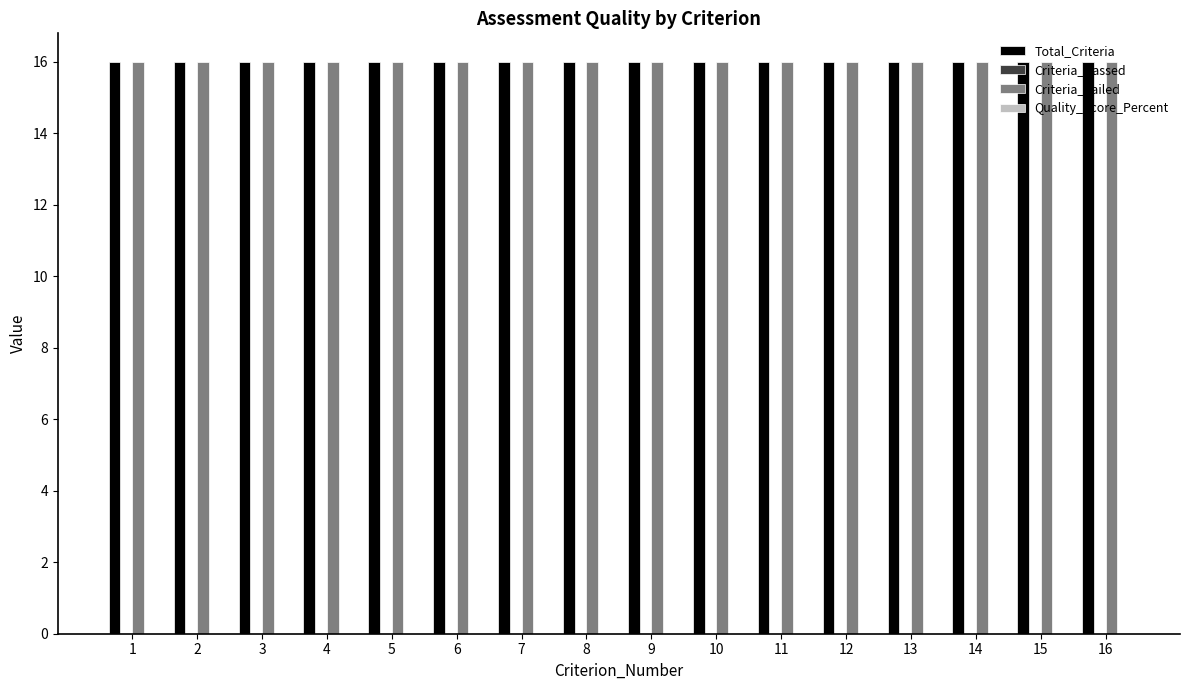

What is the value of the Total_Criteria bar at the 16th from the left?

16